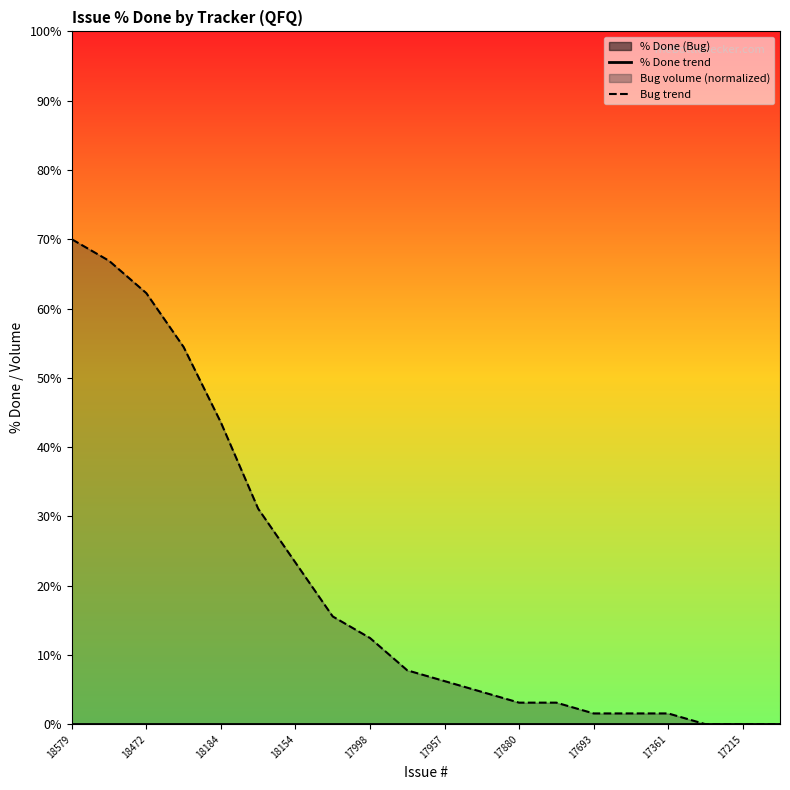

True or false: % Done trend and Bug trend cross at least once.

False